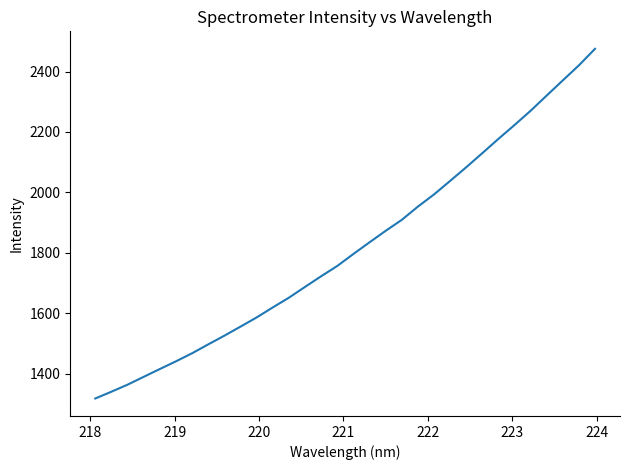

What is the maximum value shown in the chart?

2475.2